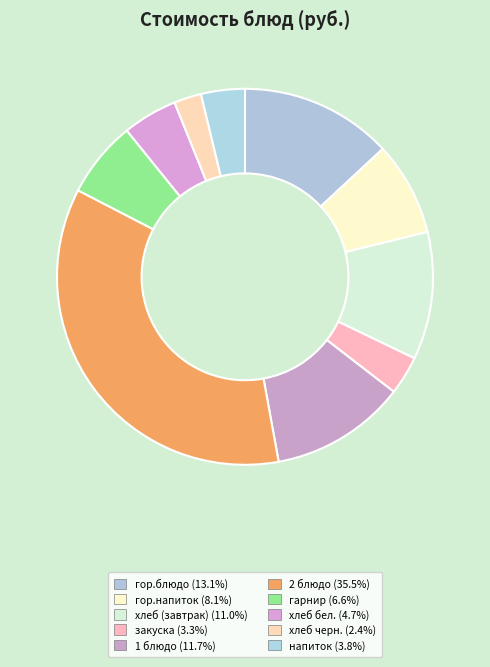

To the nearest percent, what portion does гор.напиток represent?

8%